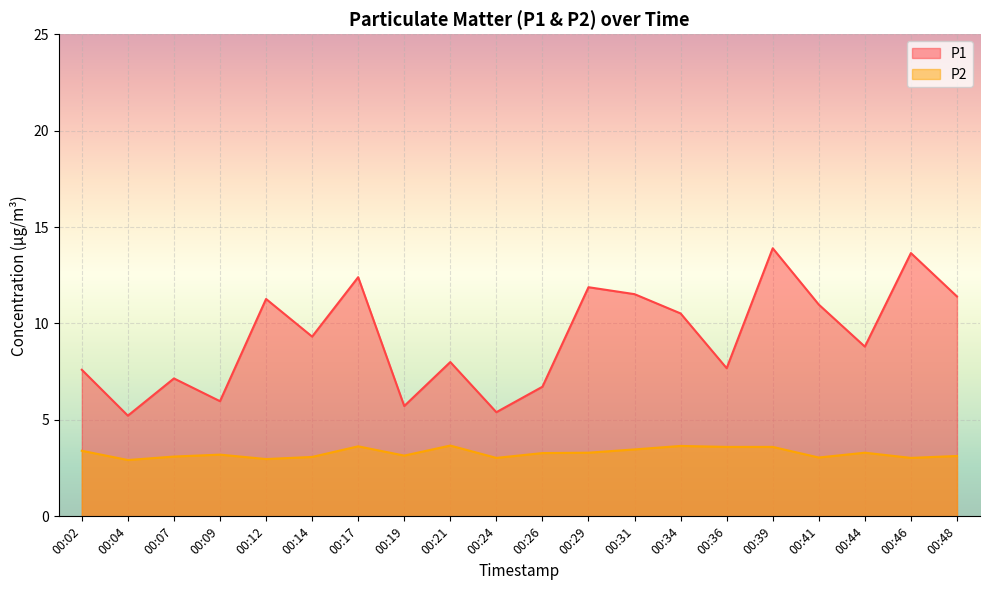

What is the maximum value shown in the chart?

13.9